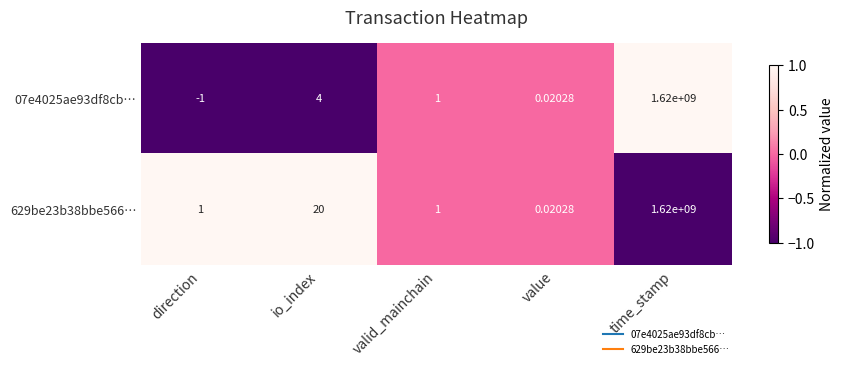

At which category is the sum across all series the highest?

time_stamp